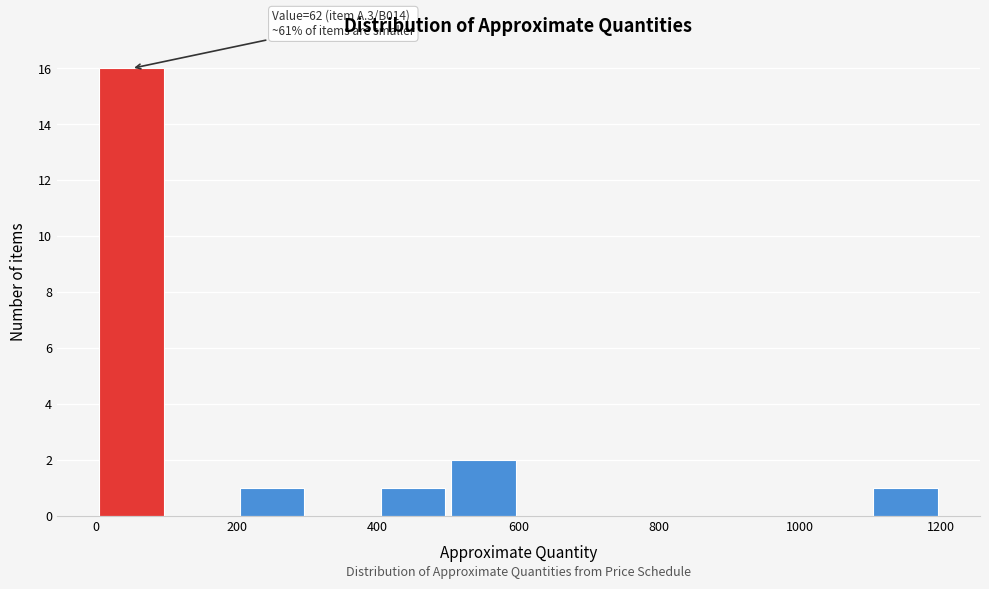

Which range on the x-axis has the tallest bar?

0 to 100